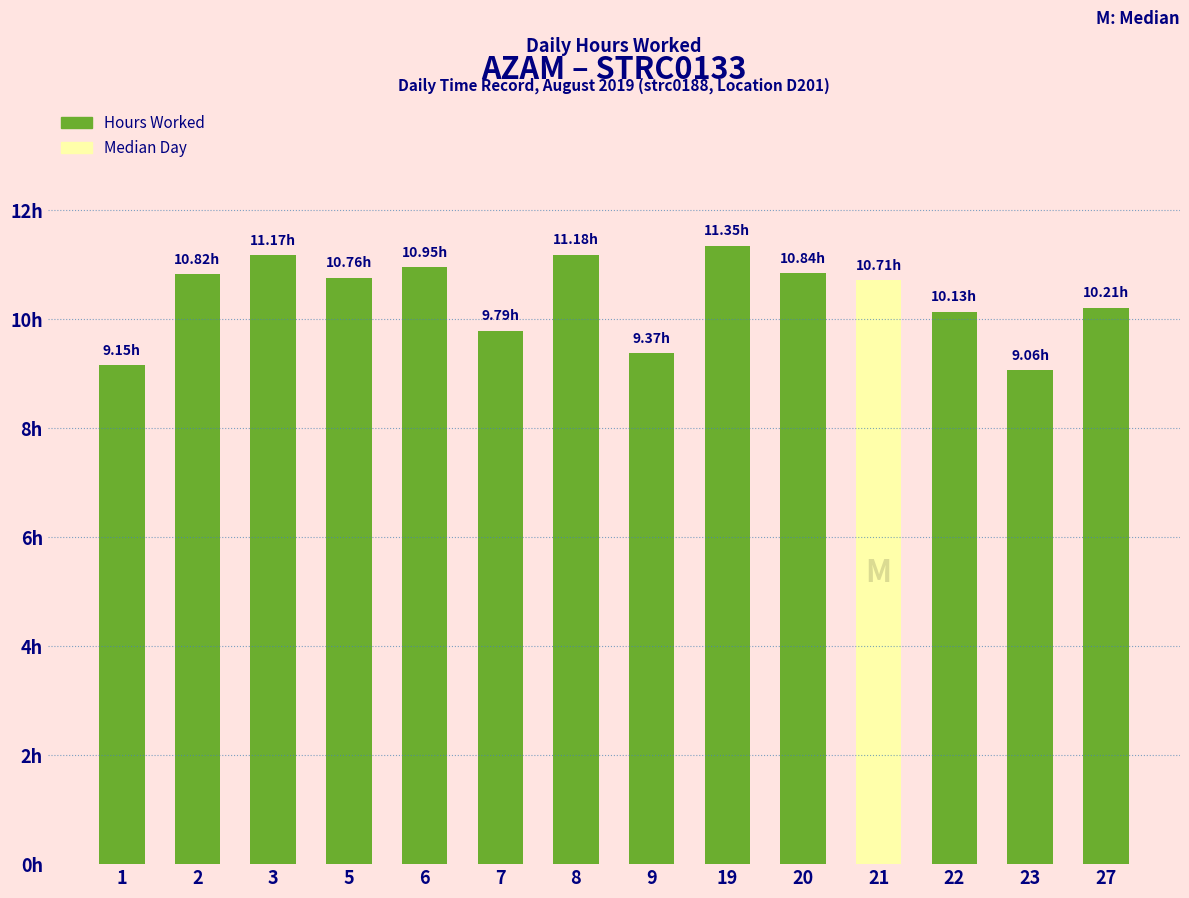

Reading left to right, transcribe all the data shown in this chart.

9.2	10.8	11.2	10.8	10.9	9.8	11.2	9.4	11.3	10.8	10.7	10.1	9.1	10.2